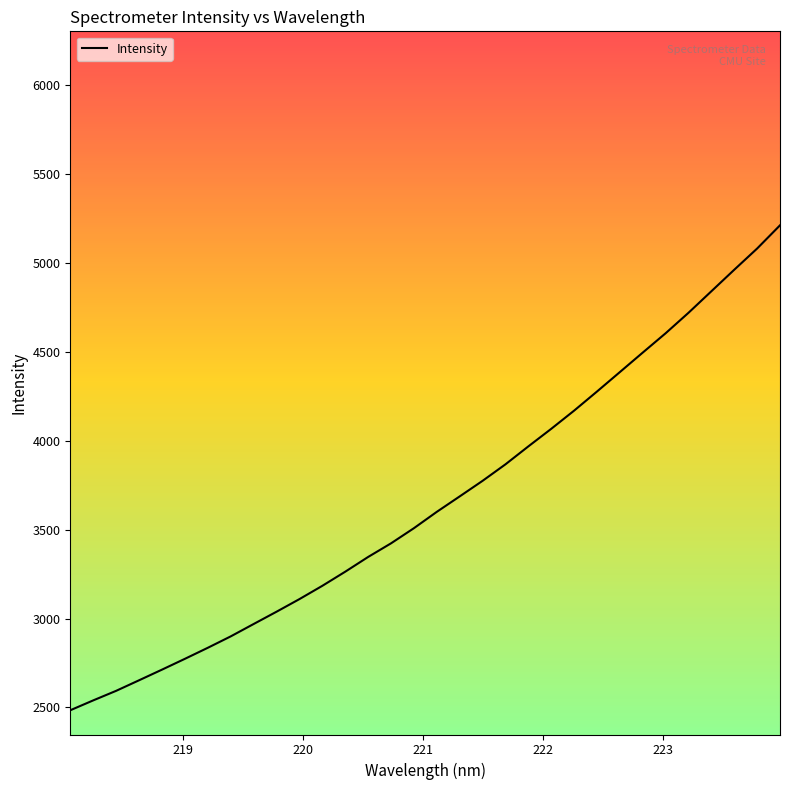

What is the minimum value shown in the chart?

2484.4